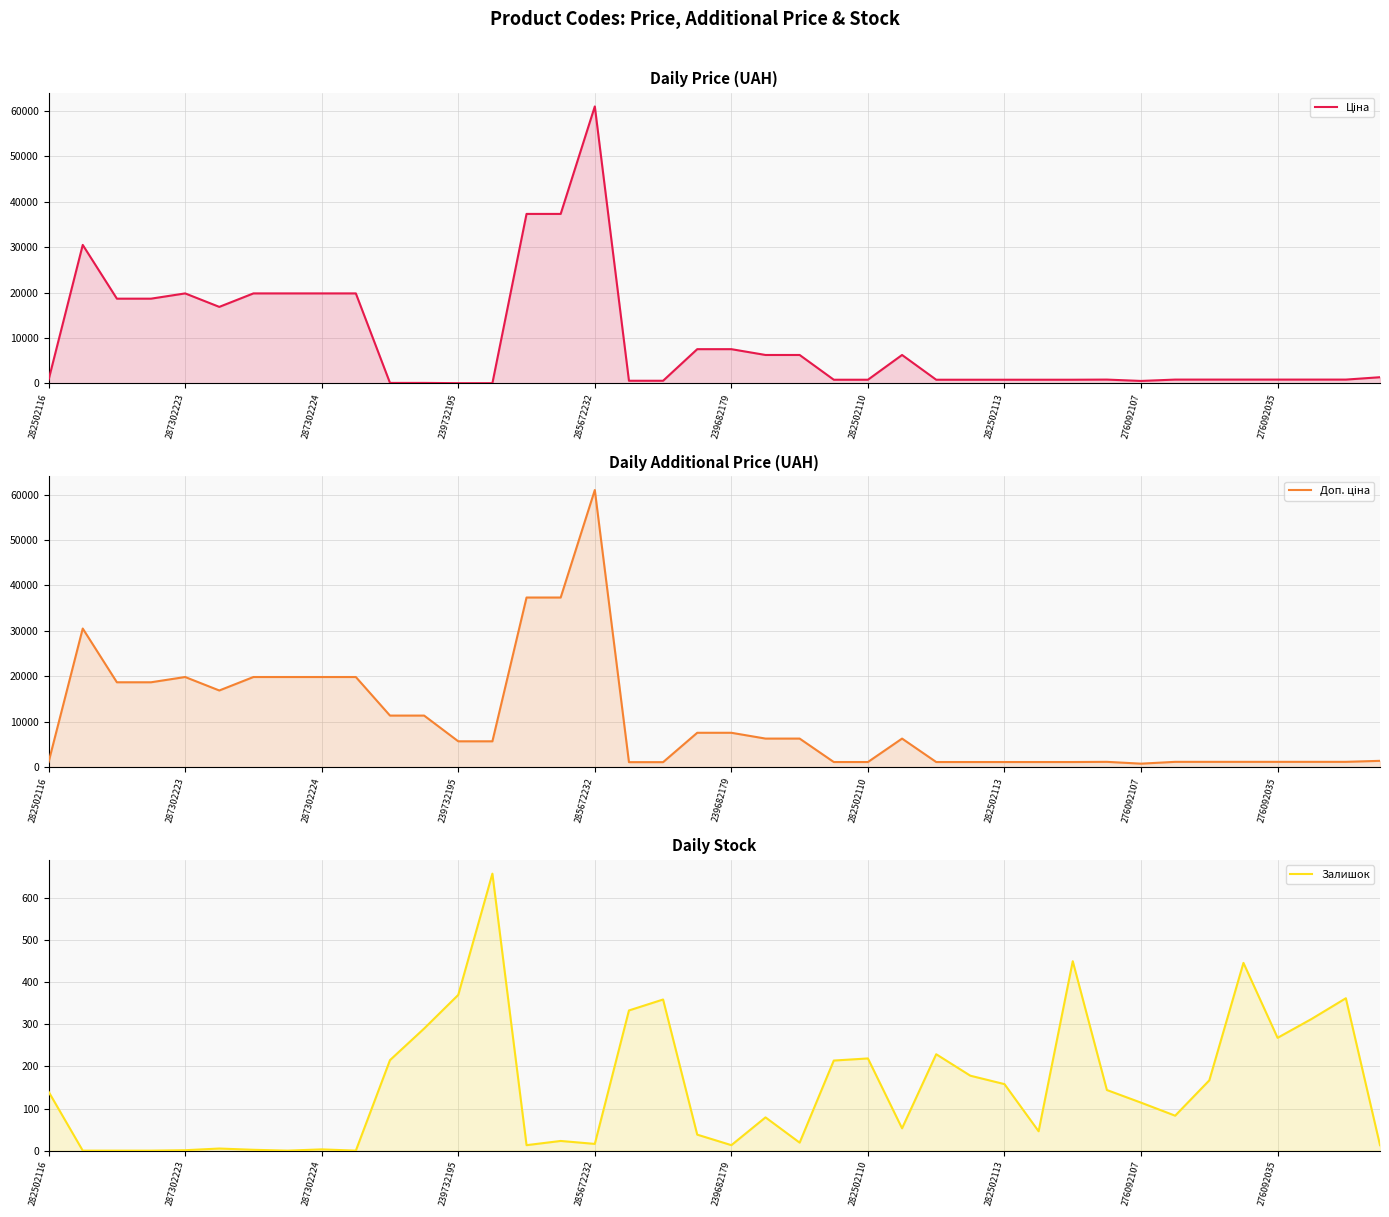

At 27, list the series in order from smallest to largest.

Залишок, Ціна, Доп. ціна